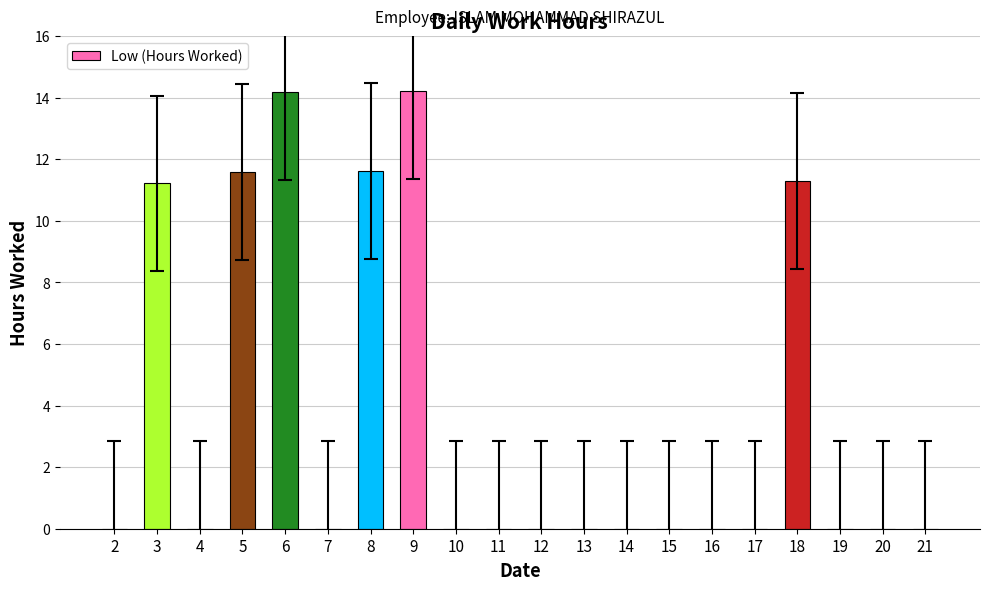

Reading left to right, transcribe all the data shown in this chart.

0.0	11.2	0.0	11.6	14.2	0.0	11.6	14.2	0.0	0.0	0.0	0.0	0.0	0.0	0.0	0.0	11.3	0.0	0.0	0.0